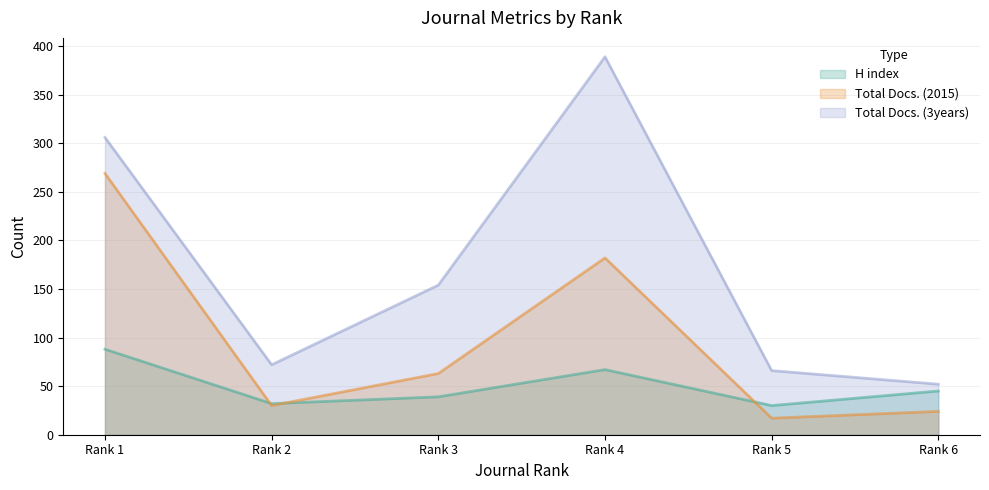

Reading left to right, what are all the values shown in this chart?

H index: 88	32	39	67	30	45
Total Docs. (2015): 269	30	63	182	17	24
Total Docs. (3years): 306	72	154	389	66	52